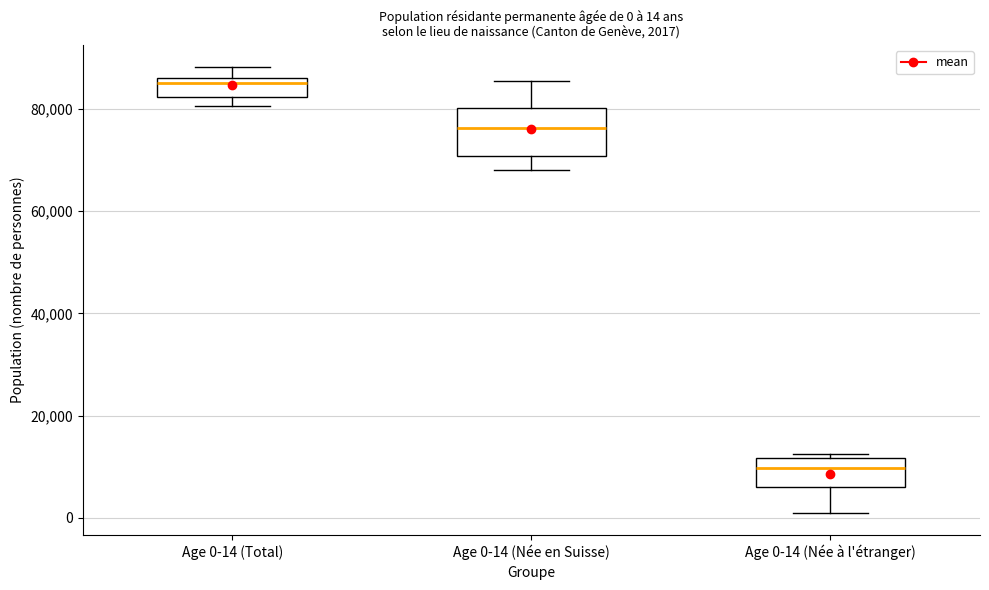

Which box has the lowest median line?

Age 0-14 (Née à l'étranger)